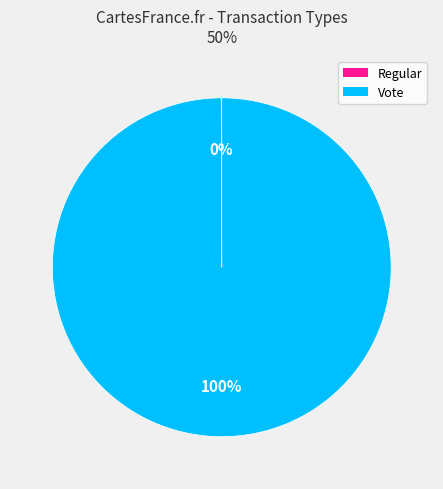

Which category has the biggest portion of the pie?

Vote